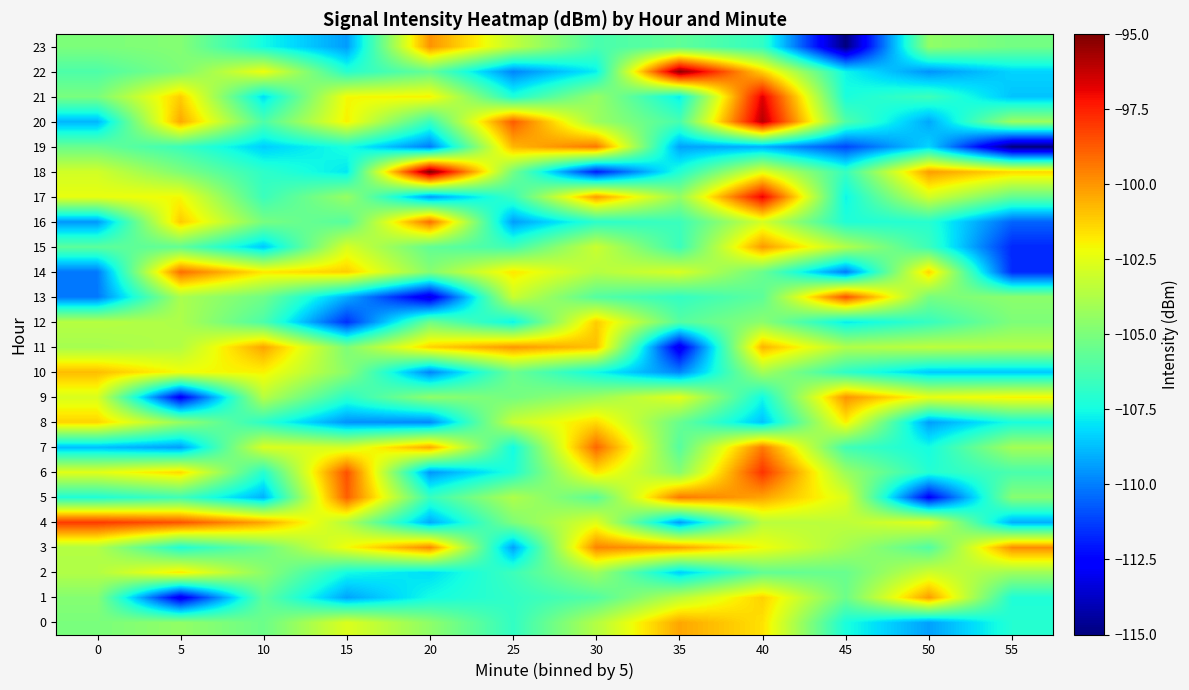

Reading left to right, extract all data points from this chart.

0: 0=-105.0	5=-104.5	10=-105.4	15=-102.7	20=-104.5	25=-106.8	30=-103.6	35=-100.3	40=-101.6	45=-107.4	50=-109.3	55=-107.1
1: 0=-104.8	5=-113.0	10=-105.7	15=-109.3	20=-107.5	25=-106.8	30=-106.0	35=-103.5	40=-101.3	45=-105.4	50=-100.1	55=-107.2
2: 0=-103.7	5=-101.7	10=-104.6	15=-107.5	20=-108.1	25=-106.5	30=-104.1	35=-108.4	40=-105.6	45=-105.5	50=-103.0	55=-104.2
3: 0=-103.7	5=-107.2	10=-105.4	15=-102.2	20=-99.7	25=-109.3	30=-99.6	35=-100.2	40=-102.2	45=-104.0	50=-106.0	55=-99.8
4: 0=-98.0	5=-98.6	10=-100.3	15=-103.7	20=-109.1	25=-104.9	30=-102.6	35=-109.4	40=-103.5	45=-103.4	50=-102.5	55=-109.1
5: 0=-107.2	5=-106.4	10=-109.0	15=-98.8	20=-106.6	25=-103.8	30=-105.8	35=-99.4	40=-100.3	45=-102.7	50=-112.6	55=-104.7
6: 0=-102.5	5=-101.4	10=-107.1	15=-98.5	20=-109.5	25=-107.2	30=-101.6	35=-104.7	40=-97.9	45=-104.3	50=-107.1	55=-106.2
7: 0=-108.7	5=-109.4	10=-102.7	15=-102.9	20=-100.4	25=-107.6	30=-99.0	35=-105.9	40=-99.4	45=-106.4	50=-107.5	55=-104.0
8: 0=-101.3	5=-104.3	10=-107.0	15=-109.6	20=-109.8	25=-103.2	30=-101.4	35=-105.5	40=-108.7	45=-101.9	50=-109.4	55=-107.4
9: 0=-102.7	5=-112.8	10=-103.6	15=-106.9	20=-104.5	25=-105.2	30=-104.2	35=-102.5	40=-107.6	45=-99.9	50=-102.4	55=-102.0
10: 0=-100.8	5=-102.2	10=-102.0	15=-104.6	20=-109.9	25=-105.4	30=-107.6	35=-109.9	40=-104.0	45=-106.9	50=-108.5	55=-108.6
11: 0=-104.0	5=-103.7	10=-100.3	15=-105.0	20=-101.3	25=-100.0	30=-100.9	35=-113.2	40=-100.6	45=-103.7	50=-103.4	55=-103.6
12: 0=-103.6	5=-103.8	10=-106.2	15=-111.6	20=-105.3	25=-107.7	30=-101.1	35=-105.9	40=-104.6	45=-107.9	50=-106.7	55=-105.0
13: 0=-110.1	5=-103.9	10=-105.3	15=-109.1	20=-113.3	25=-103.1	30=-106.0	35=-106.8	40=-105.7	45=-98.6	50=-105.1	55=-104.6
14: 0=-110.1	5=-99.1	10=-101.7	15=-101.2	20=-104.7	25=-101.7	30=-103.6	35=-102.8	40=-105.4	45=-110.1	50=-101.3	55=-111.7
15: 0=-105.8	5=-105.6	10=-108.6	15=-102.8	20=-105.6	25=-106.4	30=-103.1	35=-106.6	40=-100.0	45=-103.7	50=-106.6	55=-111.7
16: 0=-109.5	5=-101.1	10=-105.1	15=-105.9	20=-99.2	25=-109.4	30=-107.0	35=-106.6	40=-102.9	45=-107.2	50=-107.1	55=-110.5
17: 0=-102.4	5=-102.1	10=-106.6	15=-104.3	20=-109.4	25=-106.6	30=-100.1	35=-104.4	40=-96.8	45=-107.7	50=-102.9	55=-105.6
18: 0=-102.9	5=-104.9	10=-106.9	15=-107.9	20=-95.0	25=-105.2	30=-112.0	35=-107.2	40=-102.5	45=-106.7	50=-100.1	55=-101.4
19: 0=-105.4	5=-106.6	10=-108.4	15=-107.4	20=-110.1	25=-100.7	30=-99.3	35=-109.3	40=-109.0	45=-111.1	50=-108.3	55=-115.0
20: 0=-108.9	5=-100.4	10=-106.1	15=-101.9	20=-106.6	25=-98.7	30=-104.2	35=-106.2	40=-96.0	45=-106.0	50=-109.2	55=-104.2
21: 0=-105.0	5=-101.2	10=-108.1	15=-102.1	20=-101.9	25=-107.2	30=-104.3	35=-107.8	40=-96.7	45=-107.4	50=-106.5	55=-108.6
22: 0=-106.1	5=-104.9	10=-102.2	15=-107.0	20=-105.6	25=-109.9	30=-107.8	35=-95.3	40=-101.3	45=-107.6	50=-109.6	55=-108.3
23: 0=-105.0	5=-104.8	10=-107.5	15=-109.4	20=-99.9	25=-103.3	30=-106.2	35=-105.7	40=-106.8	45=-115.0	50=-104.5	55=-105.2